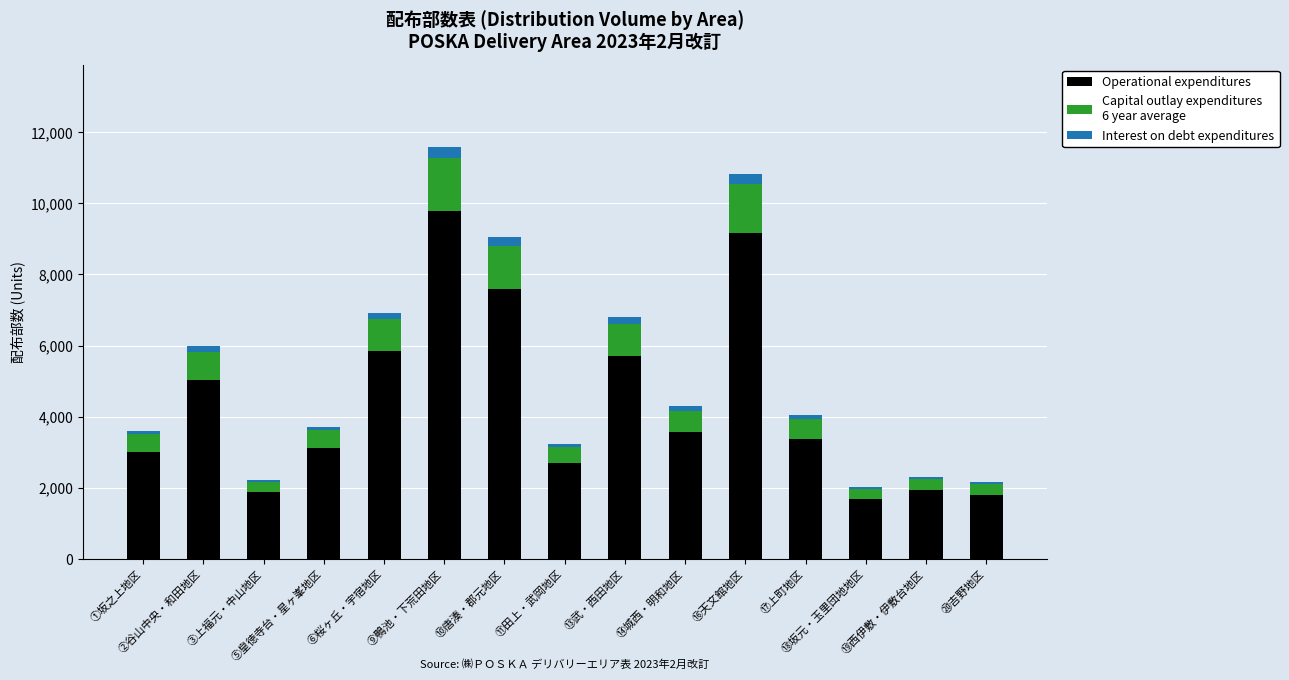

Are the bars horizontal?

No